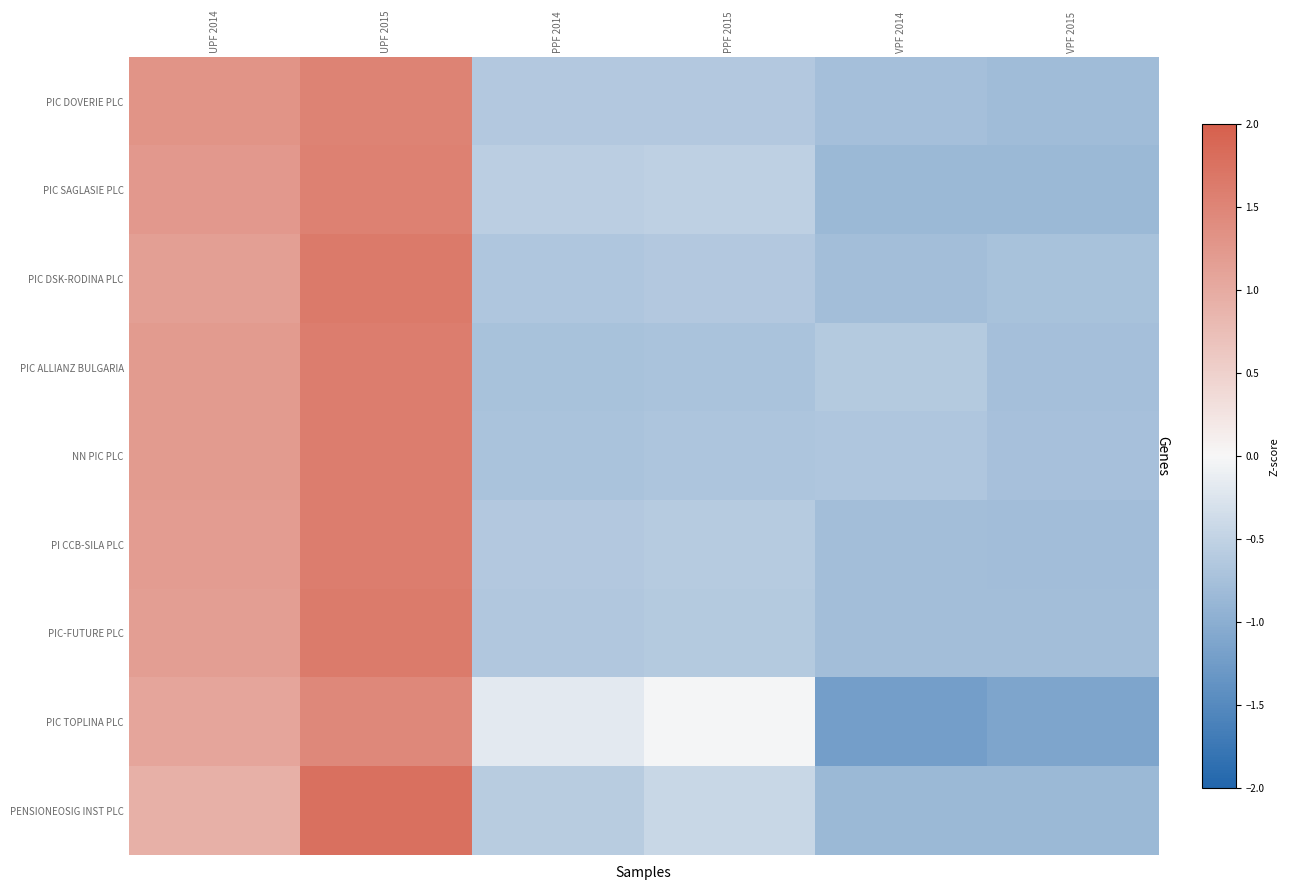

At which category is the sum across all series the highest?

UPF 2015